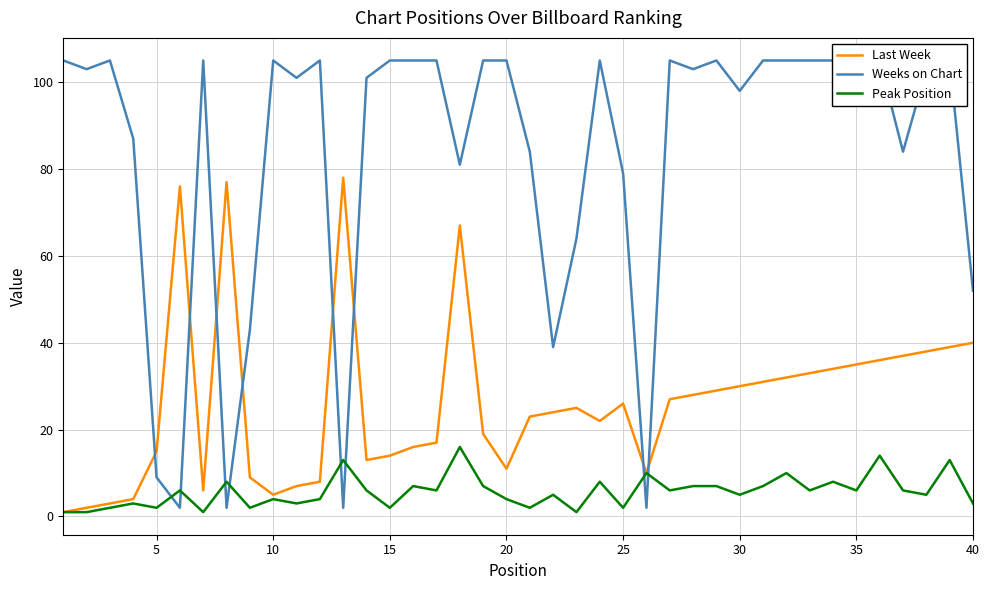

What is the maximum value for Peak Position?

16